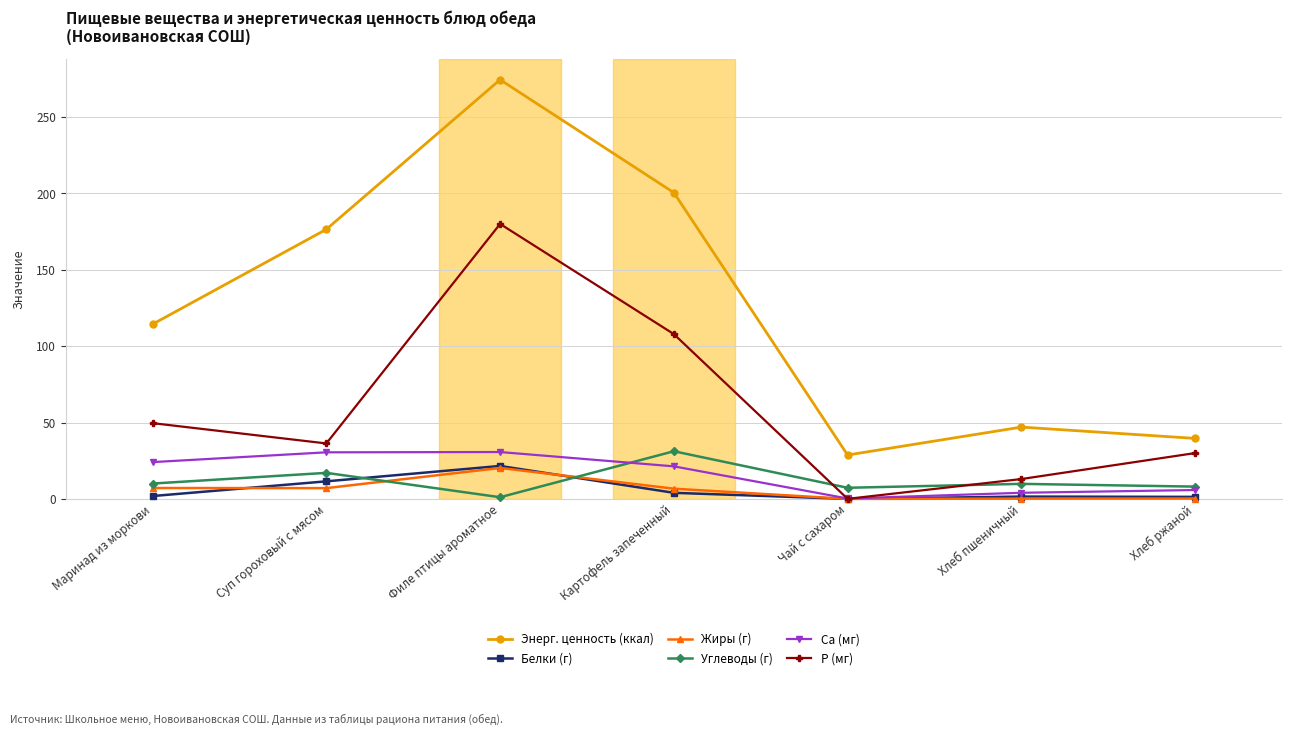

Count the number of categories in the chart.

7